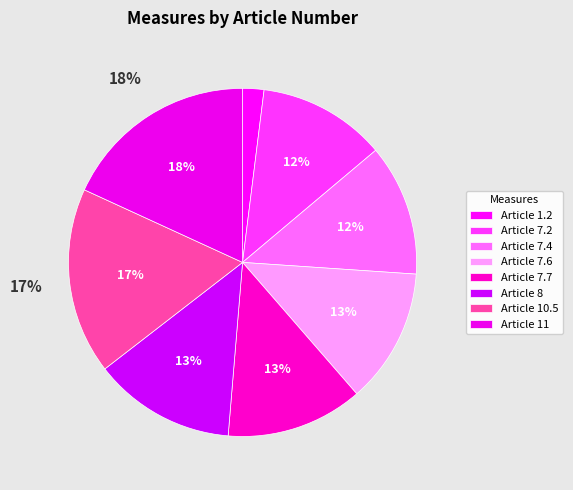

Does any single category account for the majority?

No